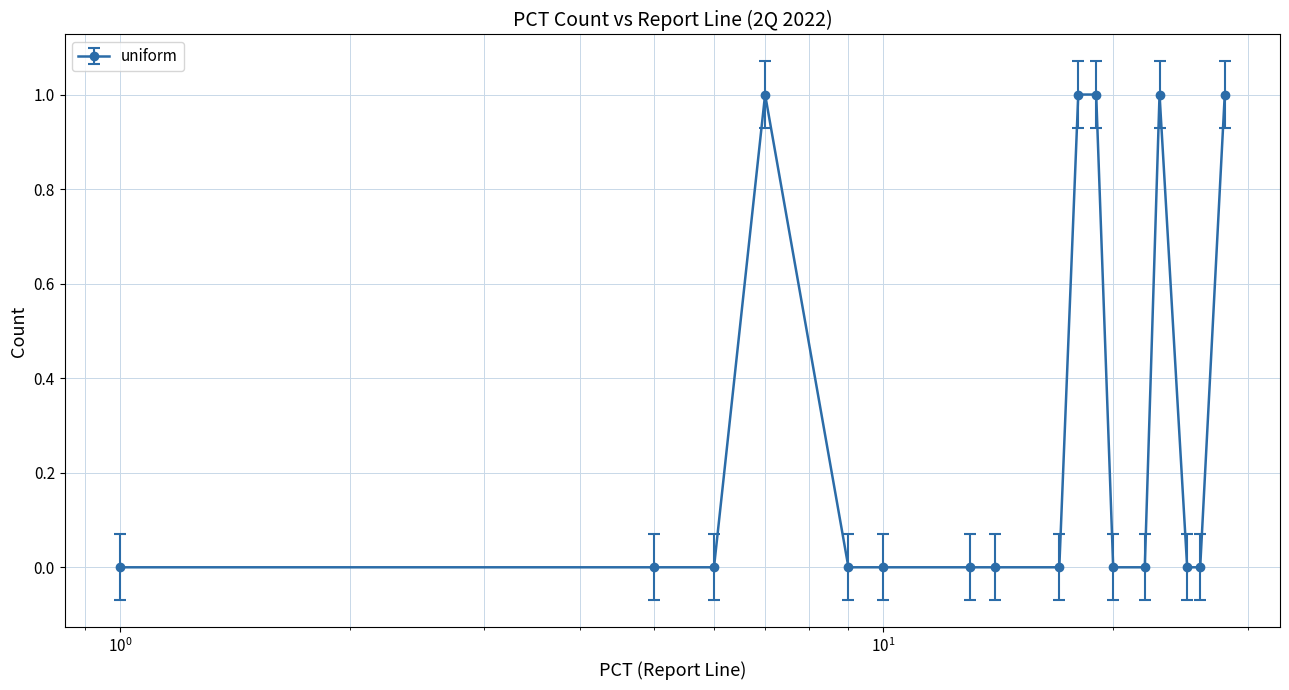

What is the sum of all values?

5